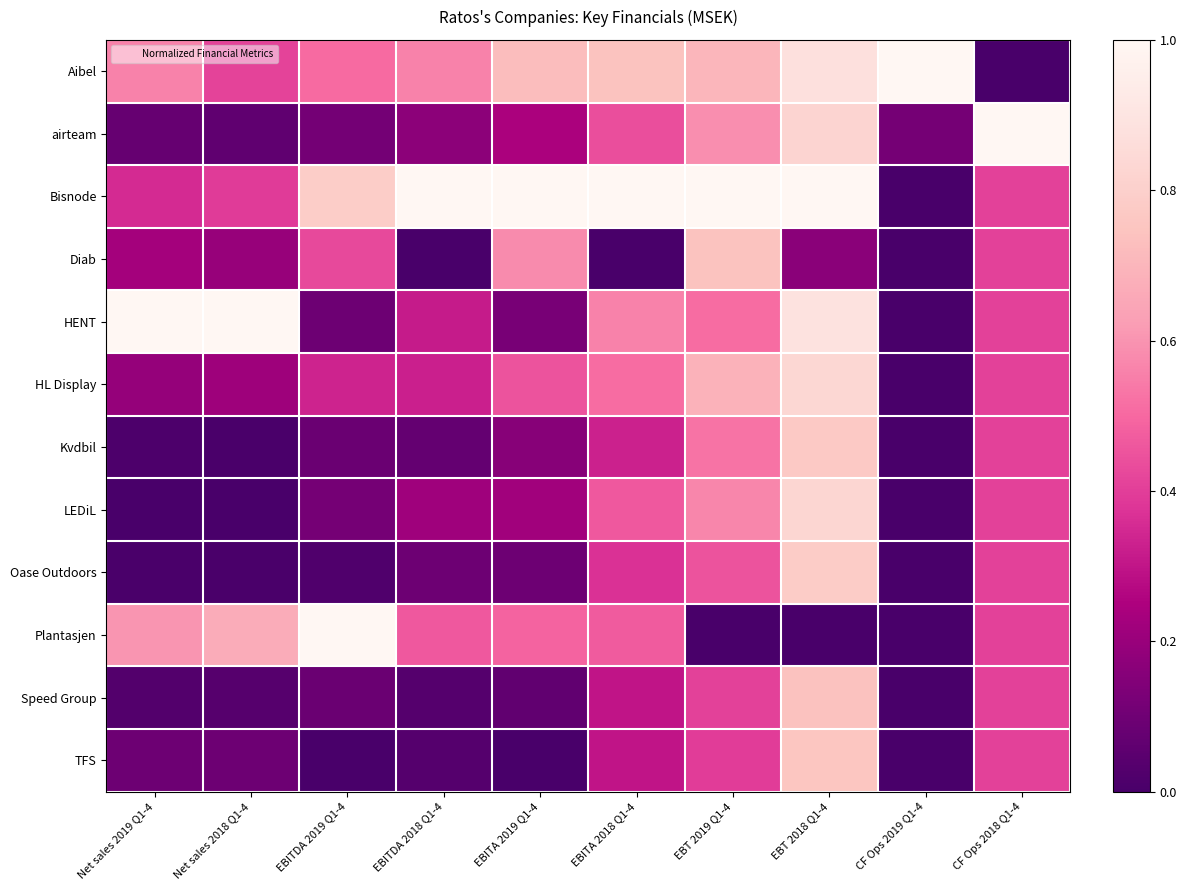

What is the spread (max minus min) of values at EBT 2019 Q1-4?

1.0